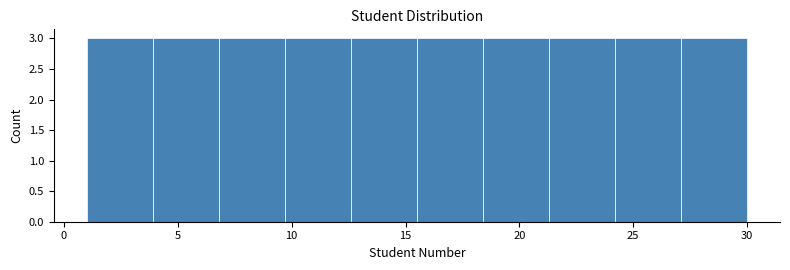

Reading left to right, list every bar in this chart as the range it spans on the x-axis followed by its height. Neither the bar edges nor the heights are printed on the chart, so give them approximately, as read against the axes.

1.0 to 3.9: 3
3.9 to 6.8: 3
6.8 to 9.7: 3
9.7 to 12.6: 3
12.6 to 15.5: 3
15.5 to 18.4: 3
18.4 to 21.3: 3
21.3 to 24.2: 3
24.2 to 27.1: 3
27.1 to 30.0: 3